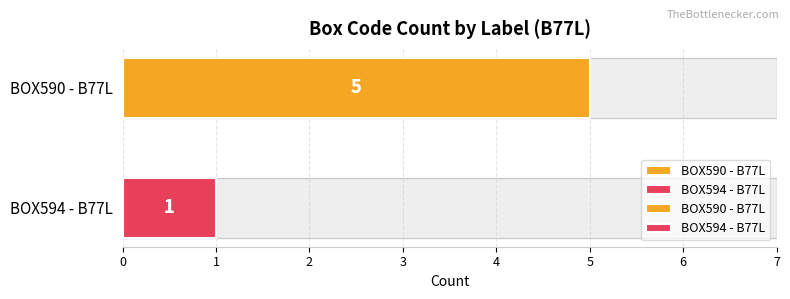

At which label does BOX590 reach its peak?

B77L